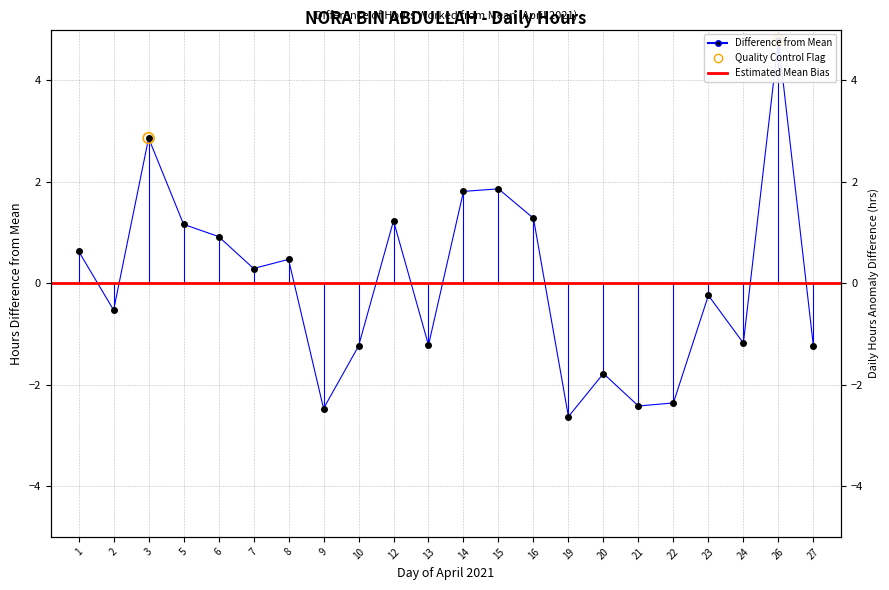

Between 16 and 27, which is larger?

16